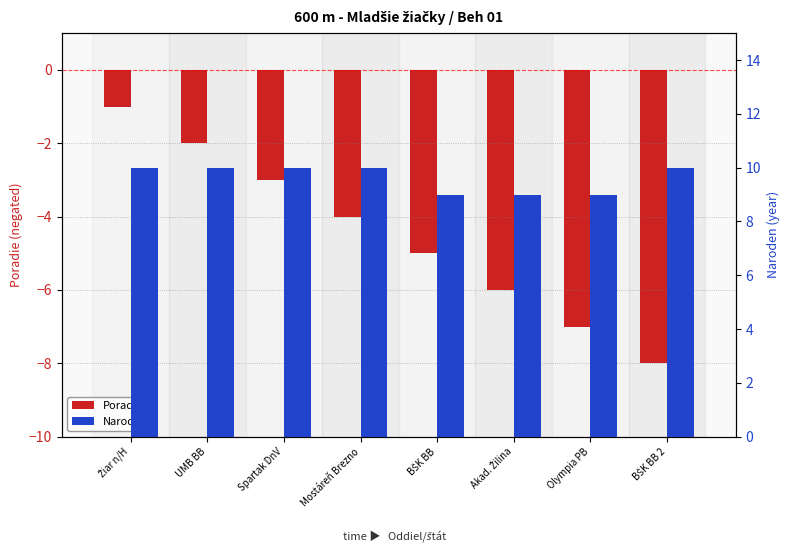

Is the value of Poradie at Spartak DnV greater than the value of Naroden at Olympia PB?

No